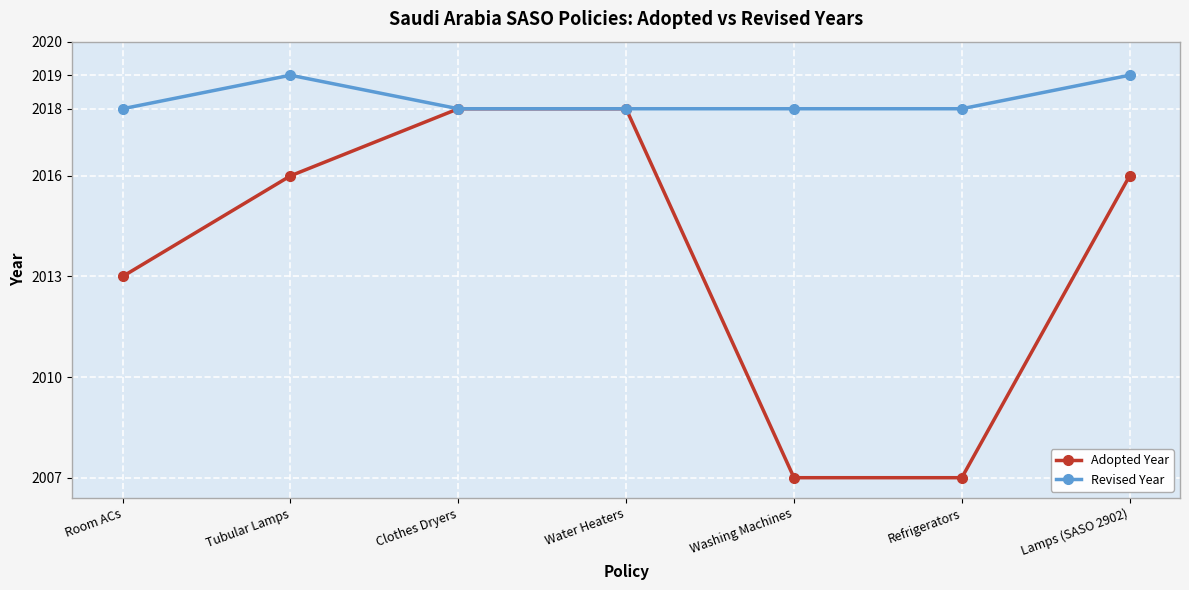

What is the label of the 5th point from the left?

Washing Machines